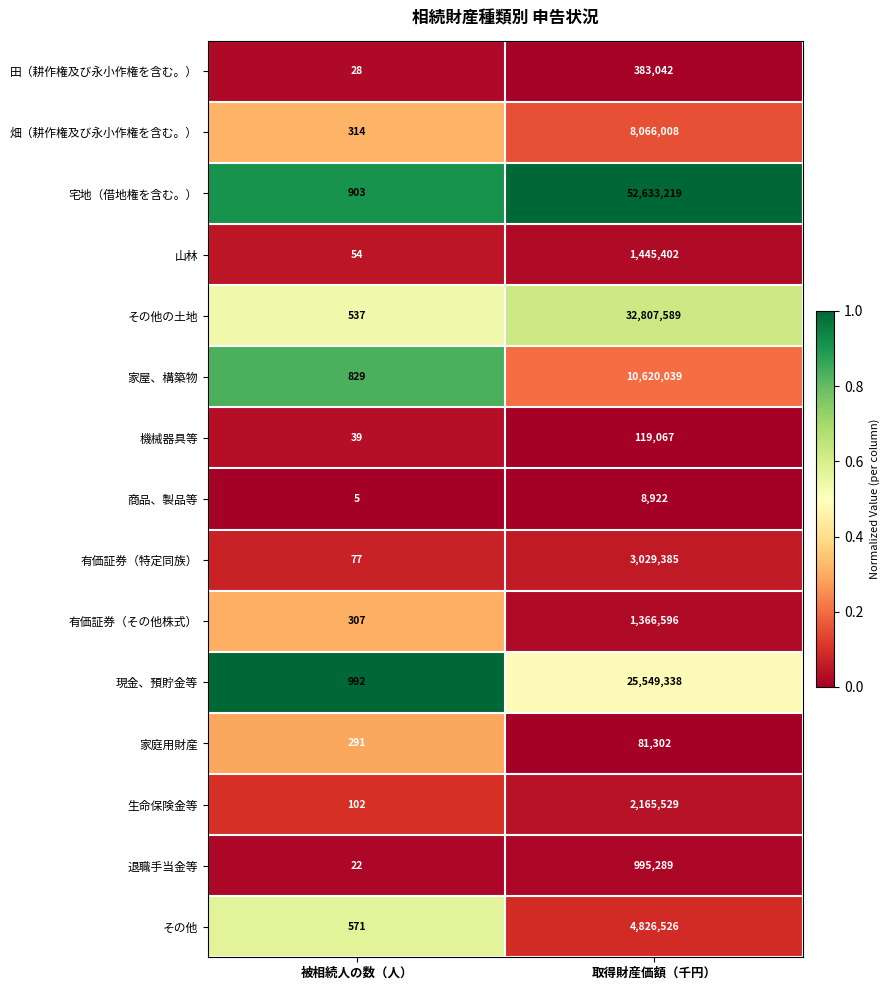

Where is その他 nearest to the value 2413548?

被相続人の数（人）